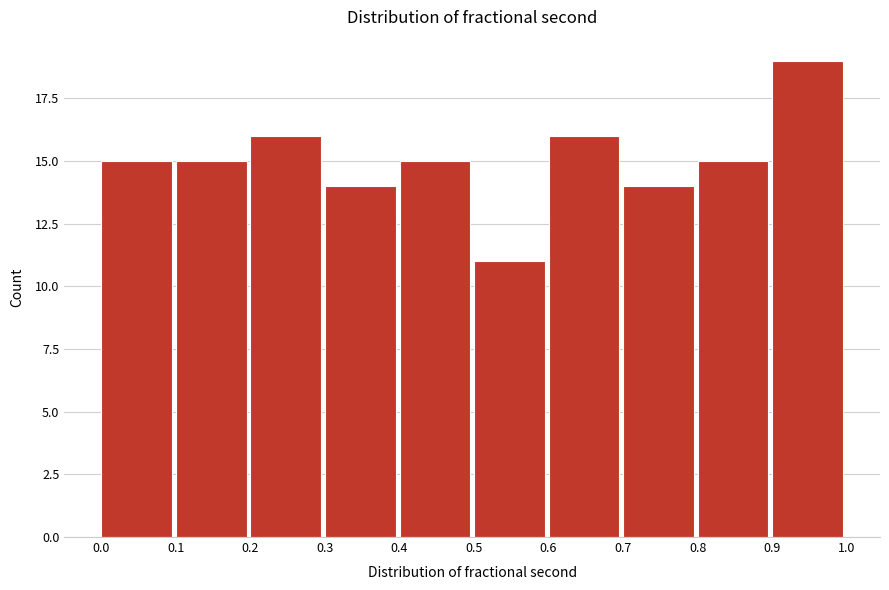

Reading left to right, list all the values displayed in this chart.

0.0=15	0.1=15	0.2=16	0.3=14	0.4=15	0.5=11	0.6=16	0.7=14	0.8=15	0.9=19